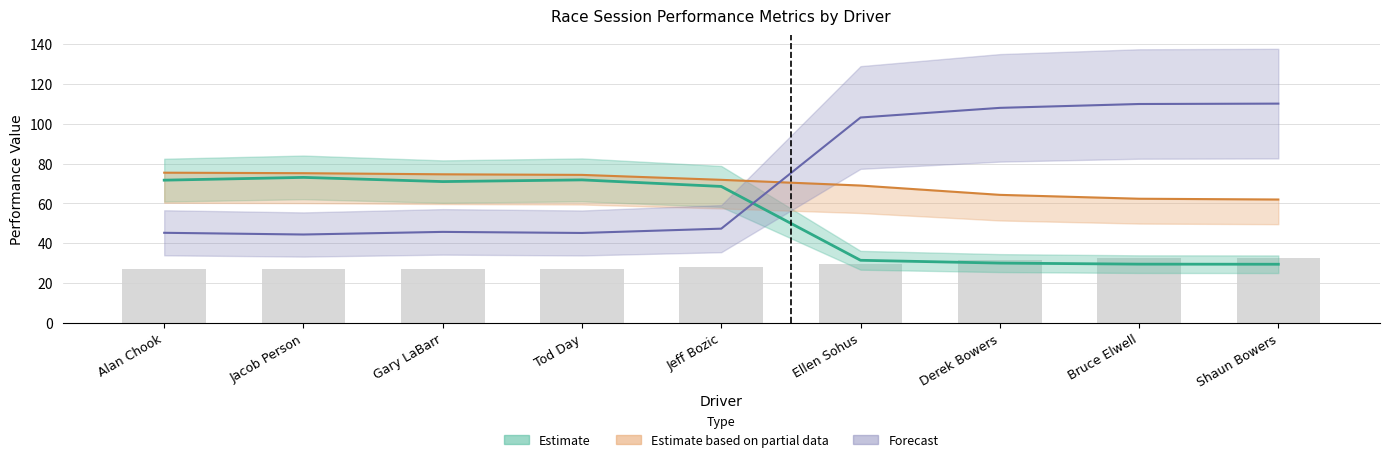

Reading left to right, extract all data points from this chart.

Total Time: 45.2	44.4	45.7	45.1	47.3	103.1	107.9	109.9	110.0
Best Lap time: 26.9	26.9	27.2	27.3	28.2	29.4	31.5	32.5	32.7
Best Speed: 75.4	75.1	74.6	74.3	71.8	68.9	64.3	62.3	61.9
Average Speed: 71.6	73.0	70.9	71.8	68.5	31.4	30.0	29.5	29.4